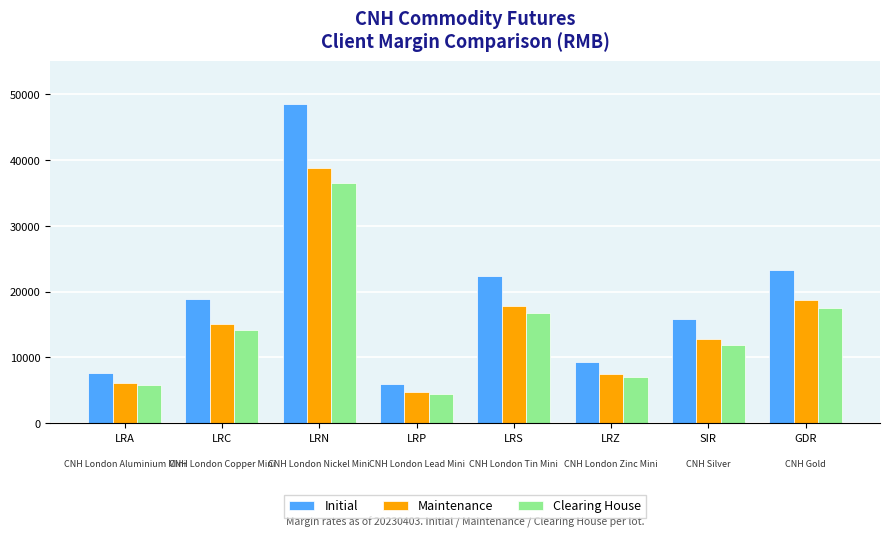

What are all the series names shown in the legend?

Initial, Maintenance, Clearing House